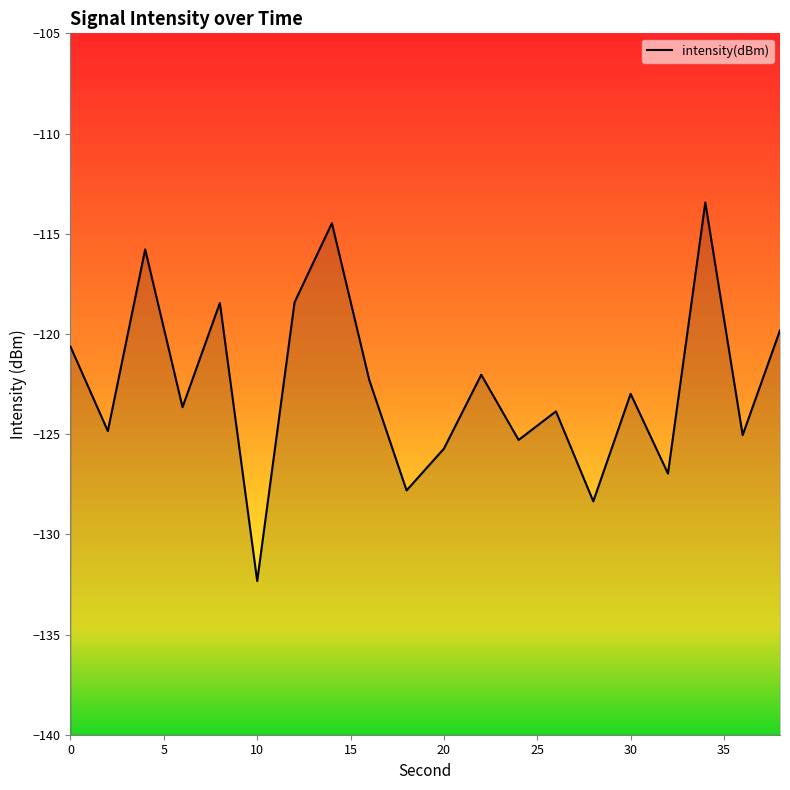

How many values exceed -122?

7